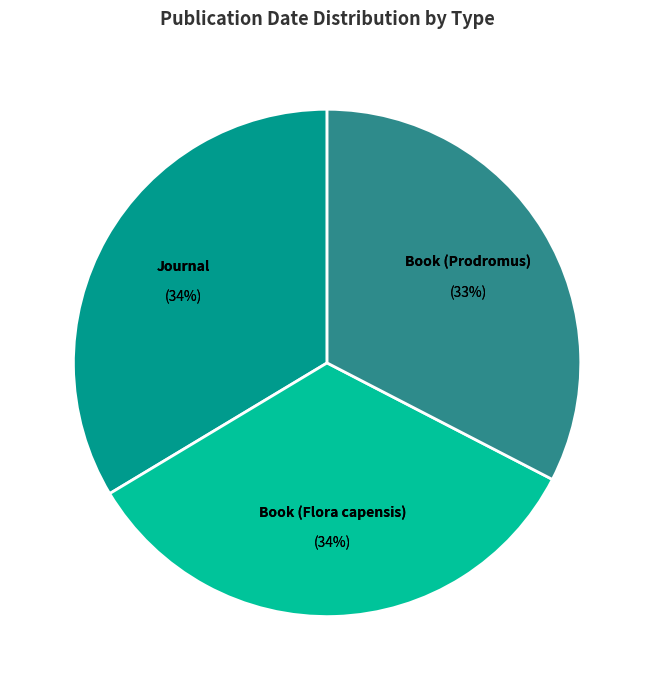

Is there any slice that represents more than half of the pie?

No